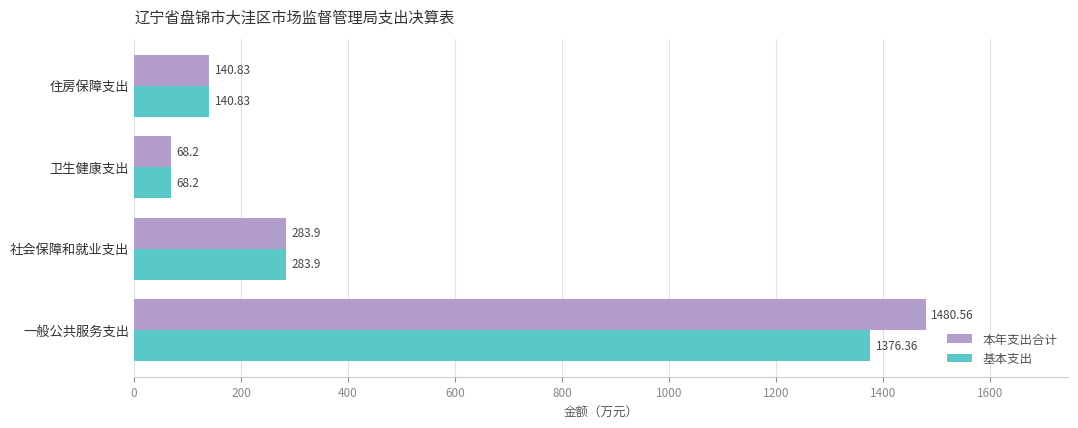

Which series has the largest range (max minus min)?

本年支出合计